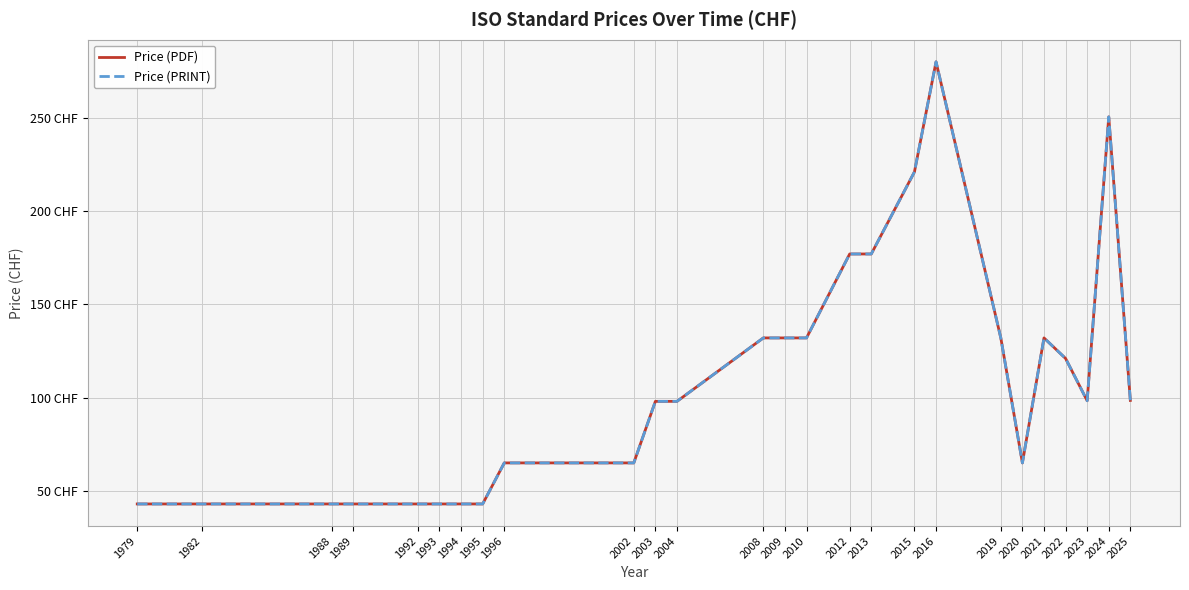

Is this an area chart (filled region under the line)?

No